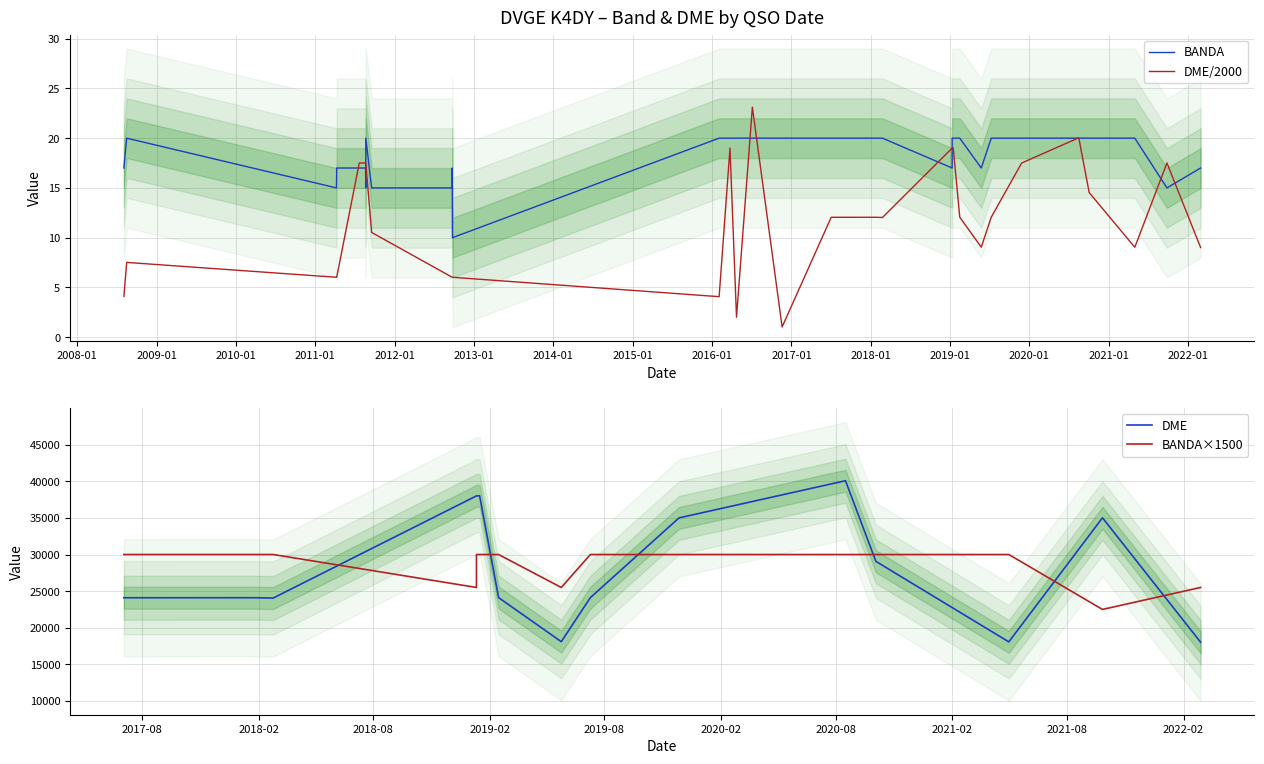

True or false: BANDA and DME intersect in this chart.

False